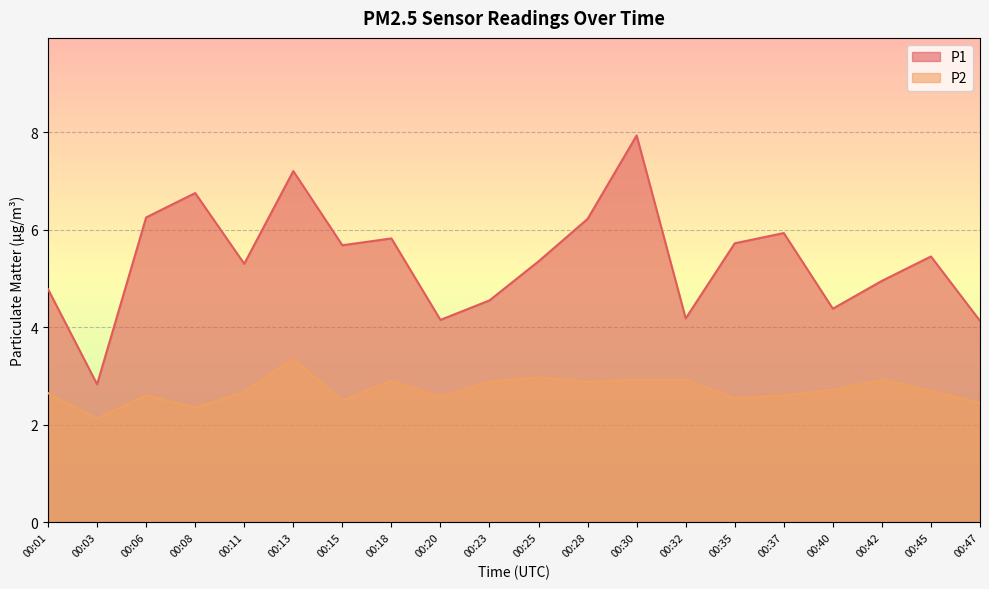

Which series has the widest spread of values?

P1